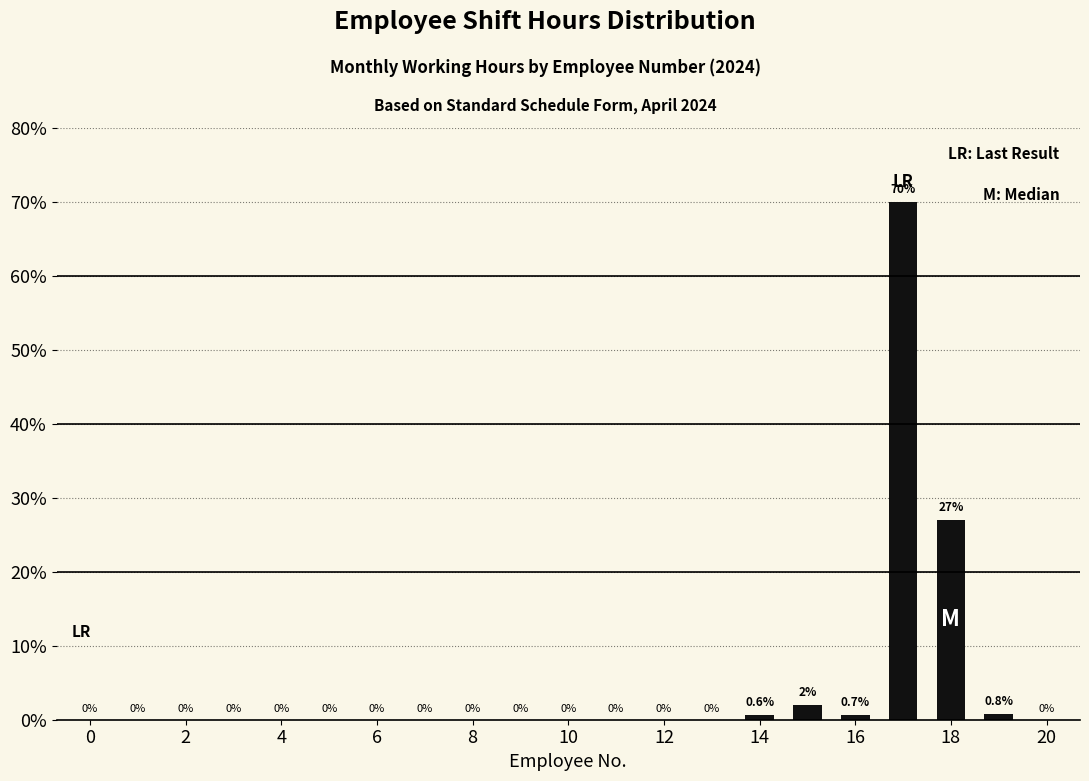

What is the greatest value displayed?

70.0